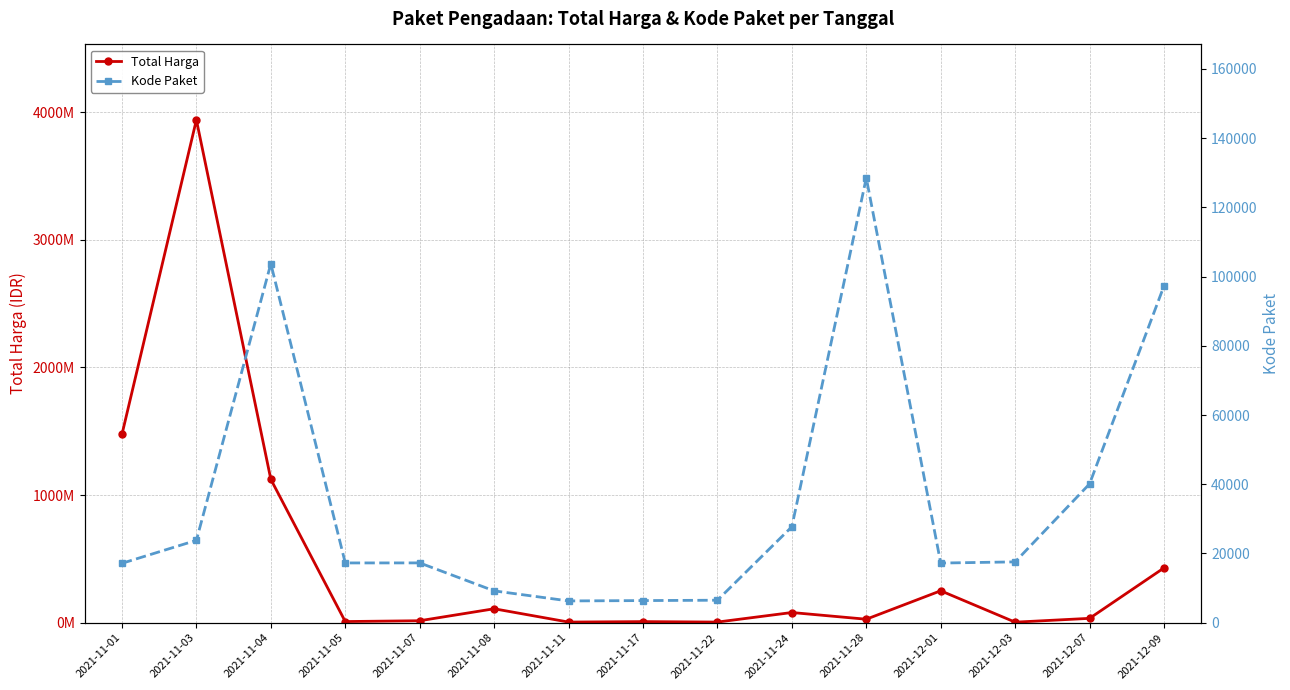

True or false: Kode Paket has more than 2 points higher than both neighbors.

True